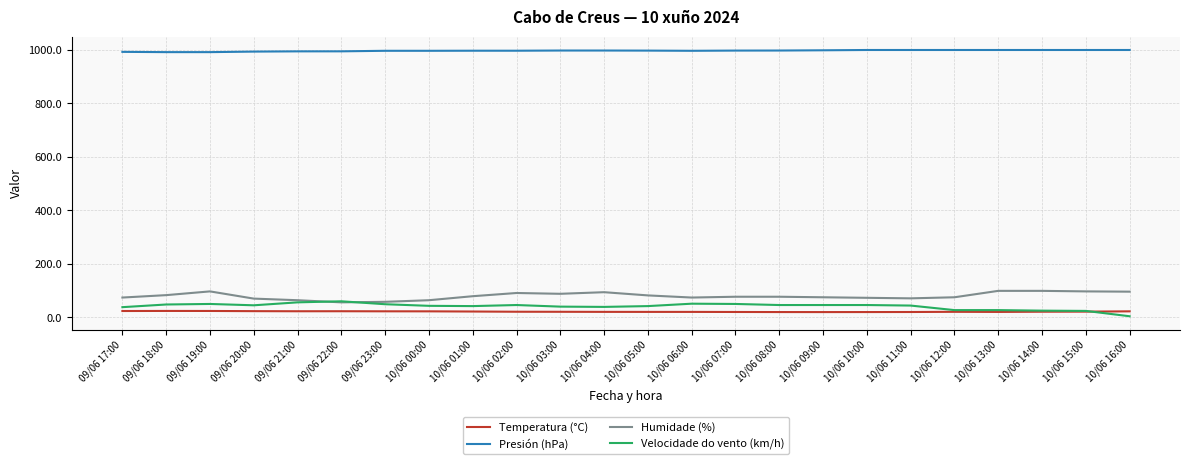

Rank the series by their maximum value, from lowest to highest.

Temperatura (°C), Velocidade do vento (km/h), Humidade (%), Presión (hPa)